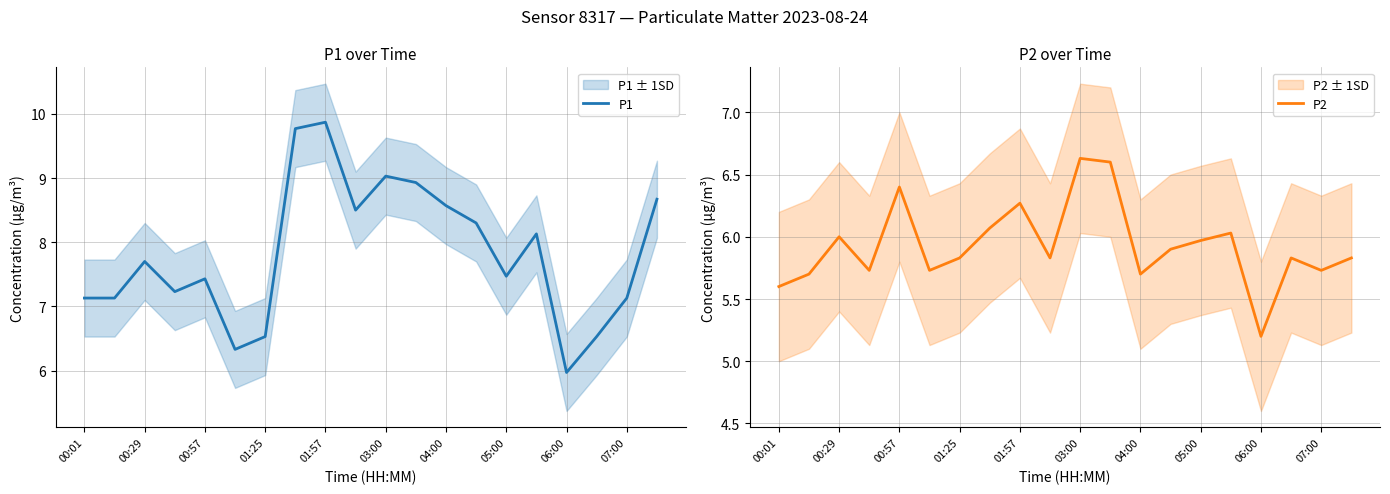

In P2, how many points are higher than both neighbors (excluding endpoints)?

6